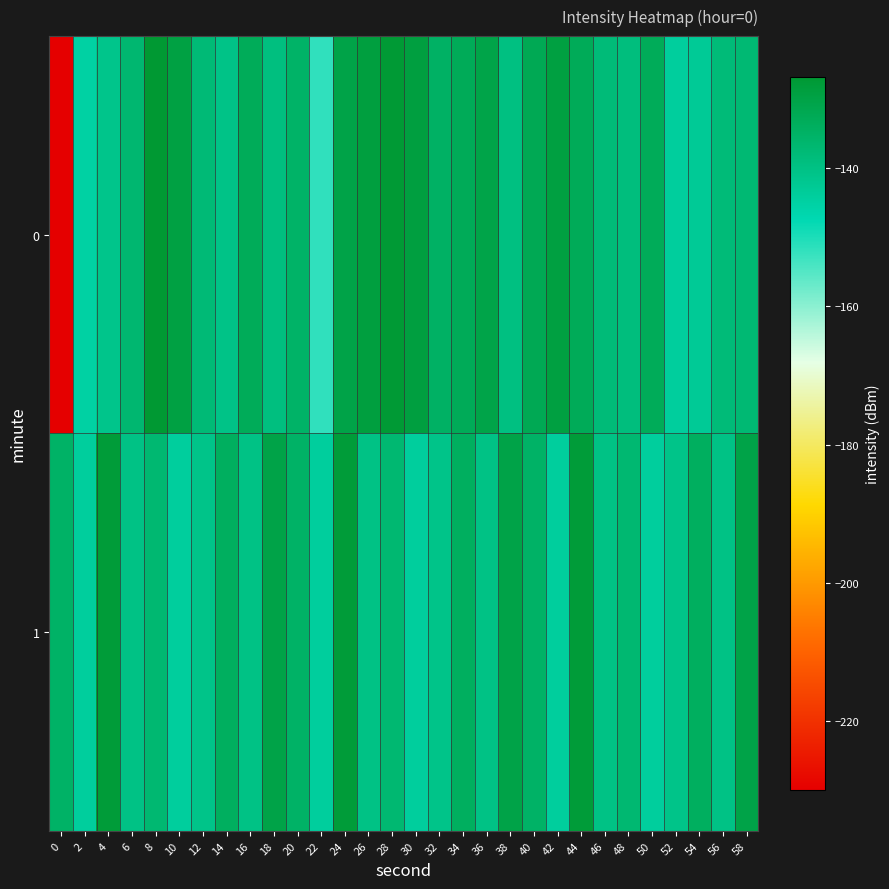

Between 44 and 16, which is larger?

44